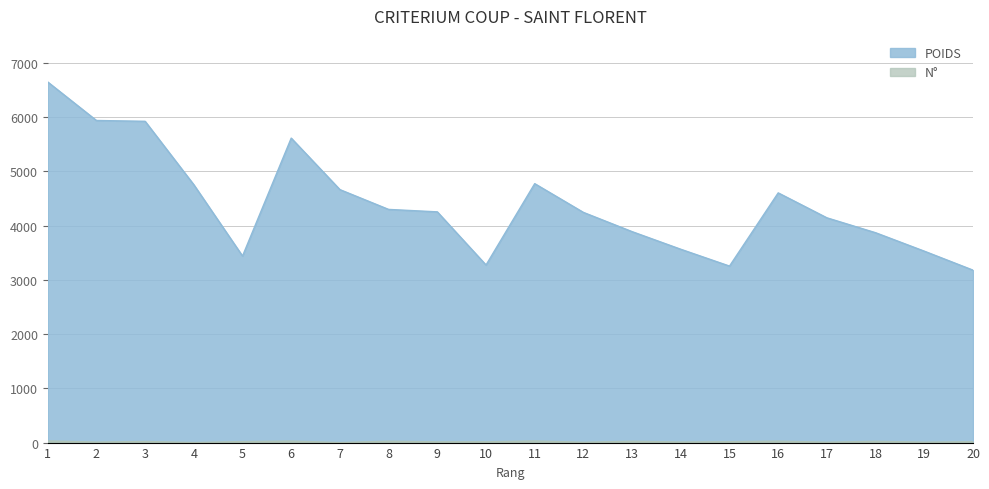

What is the difference between the second highest and minimum values in the N° series?

28